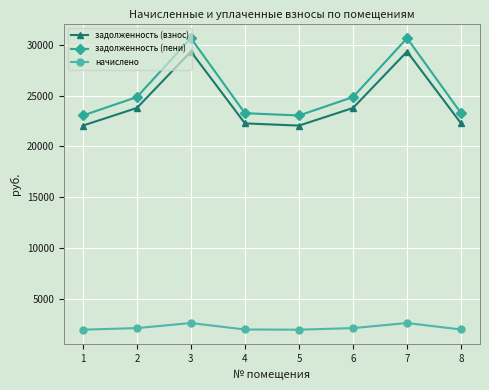

What value does the задолженность (взнос) series have at 4?

22265.5